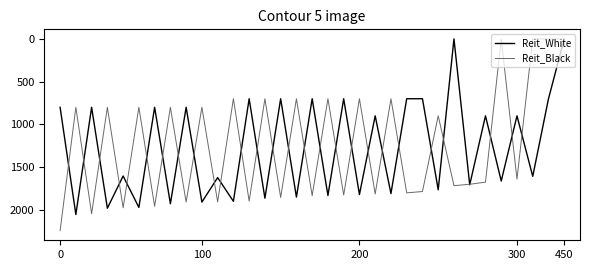

List the series in order of their peak value, lowest first.

Reit_White, Reit_Black